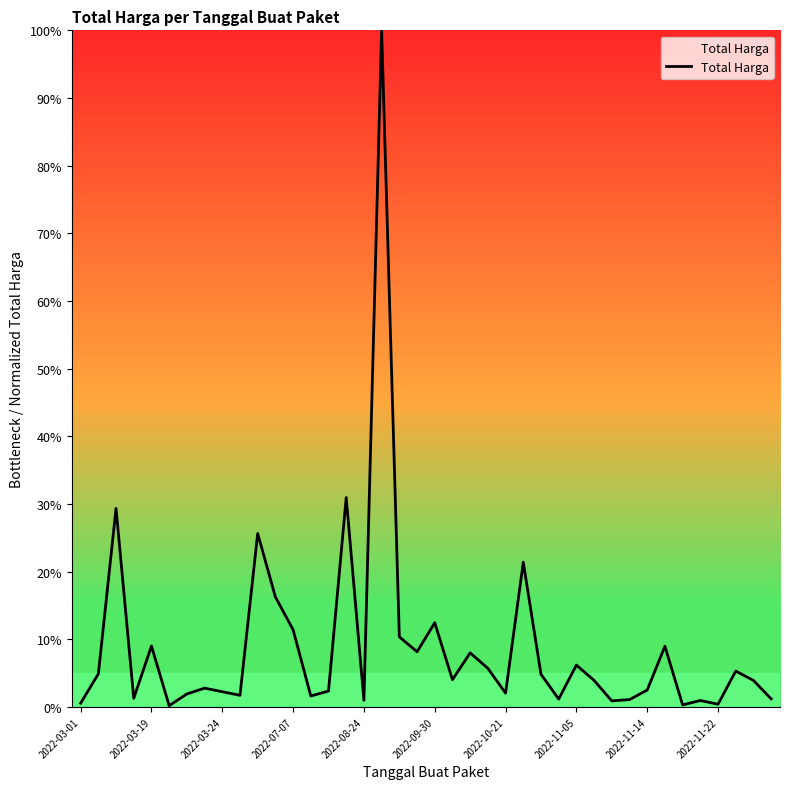

What is the greatest value displayed?

100.0